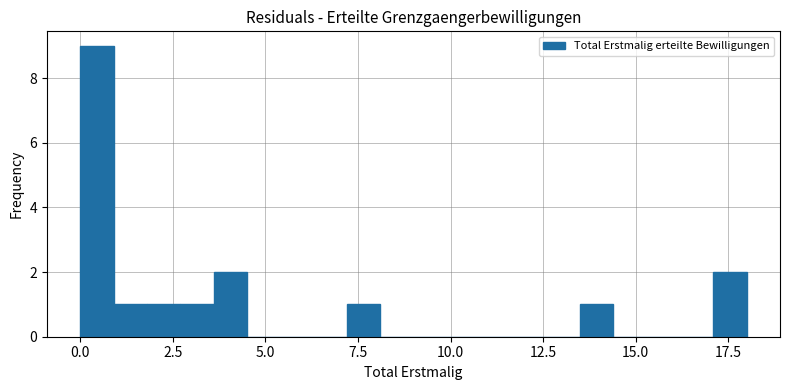

Around what value on the x-axis is the tallest bar? Give the approximate position of its centre, as read against the axis.

0.5